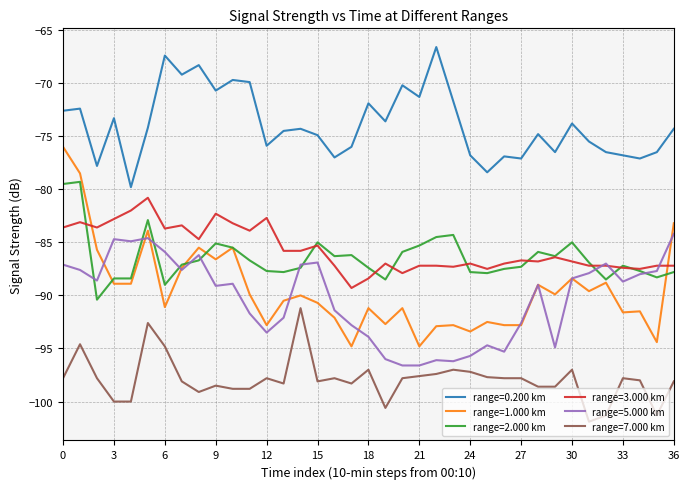

Which series has the largest total across all categories?

range=0.200 km